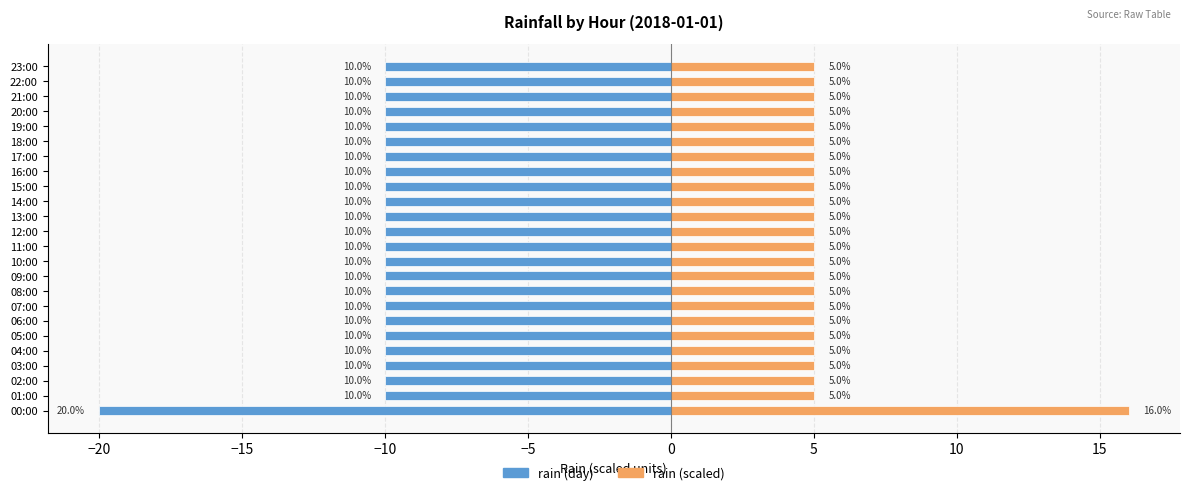

What is the difference between the maximum and second lowest values in the rain (scaled) series?

11